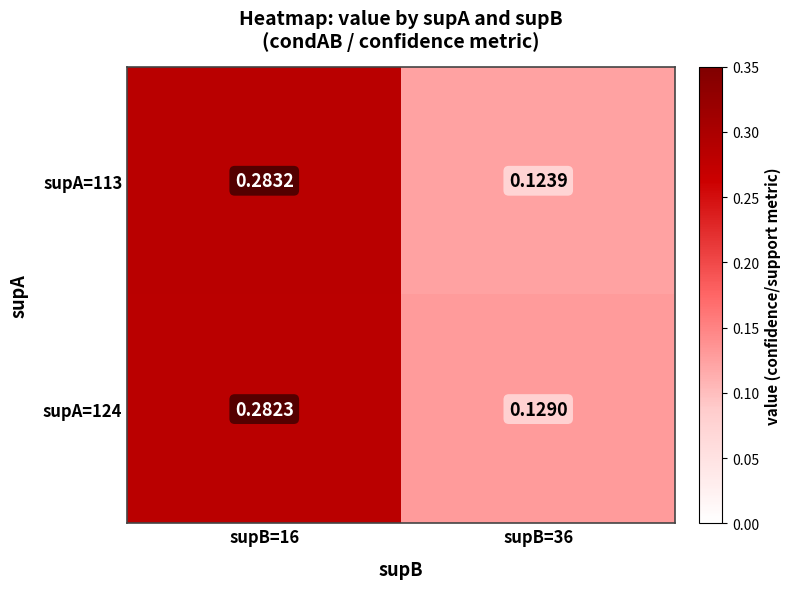

Is the value of supA=124 at supB=16 greater than the value of supA=113 at supB=16?

No